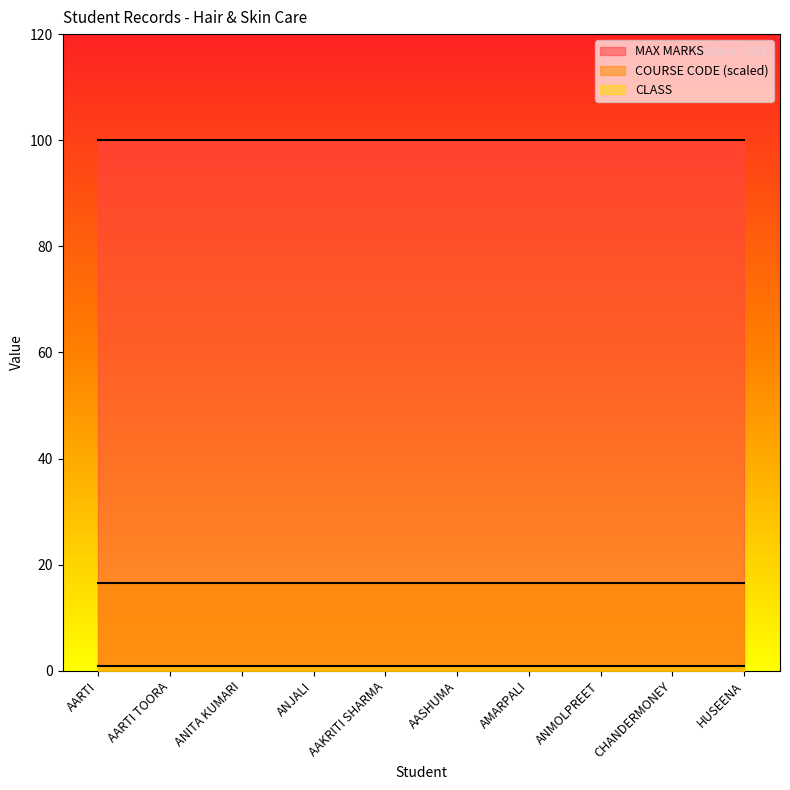

How many data points does each series have?

10